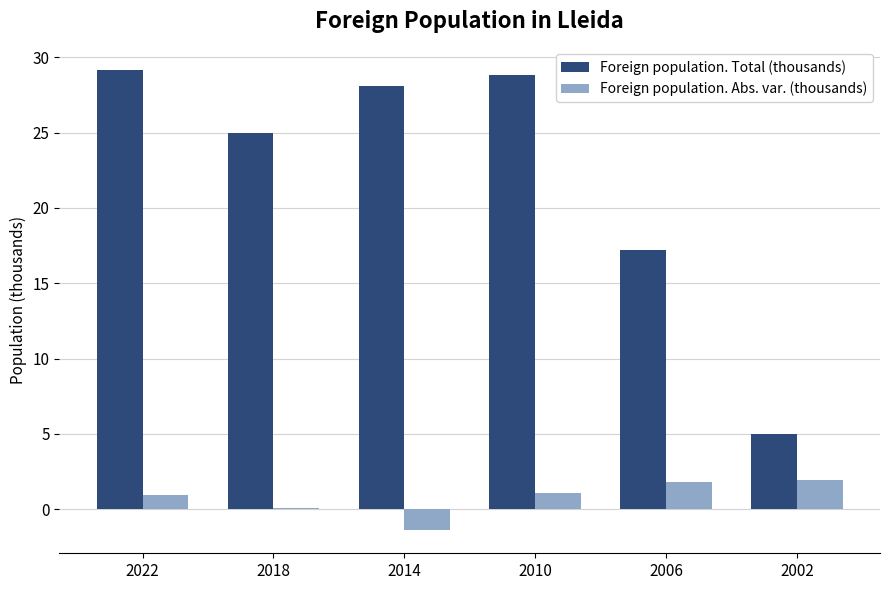

Read the Foreign population. Total (thousands) value at 2022.

29.1